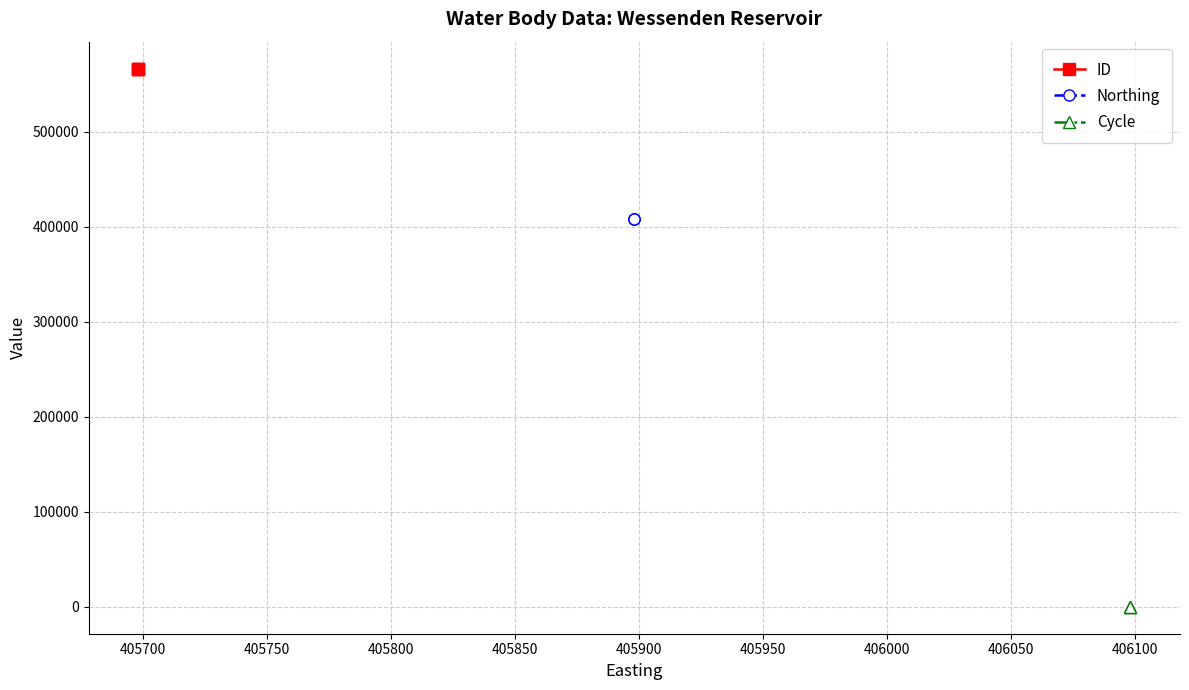

At which category is the sum across all series the highest?

405700